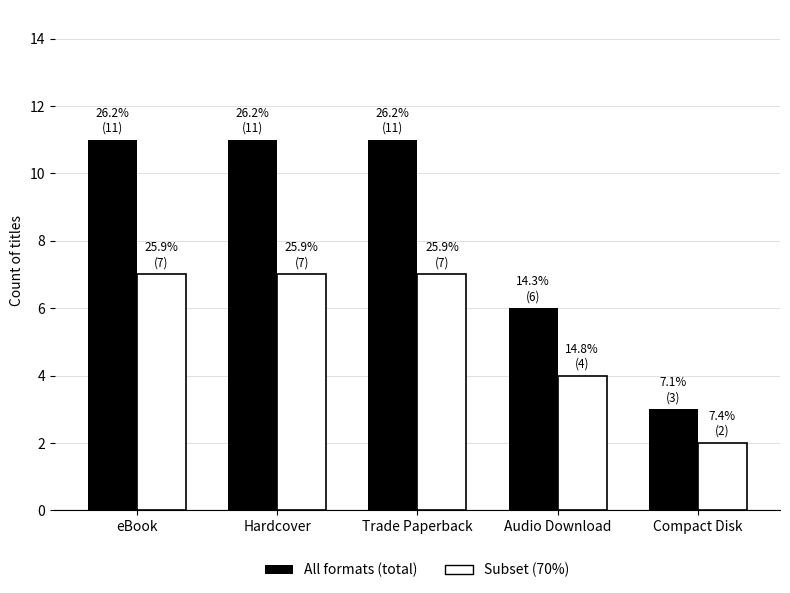

What is the total value across all series at Compact Disk?

5